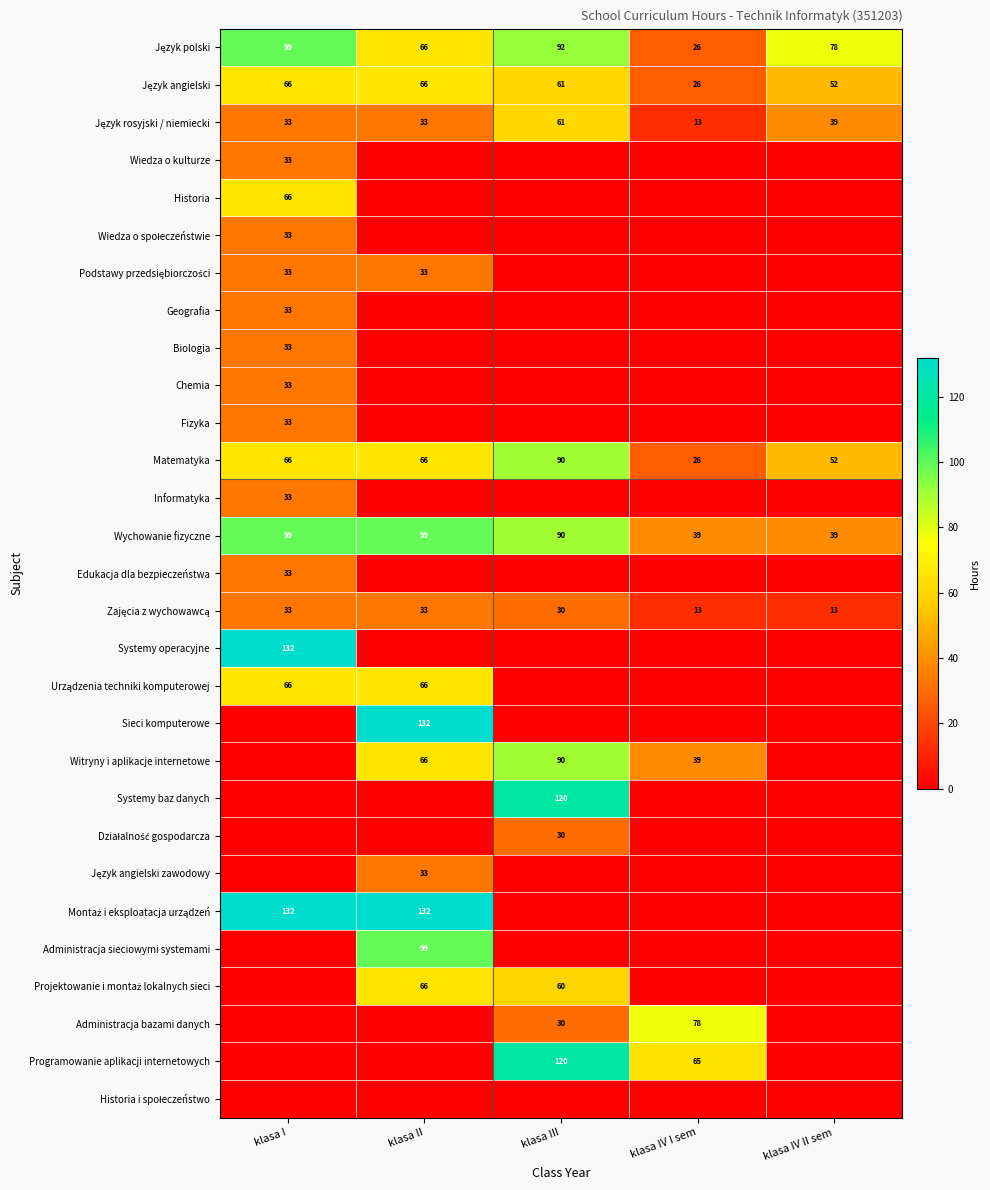

The Programowanie aplikacji internetowych series shows 214 at klasa III. True or false?

False